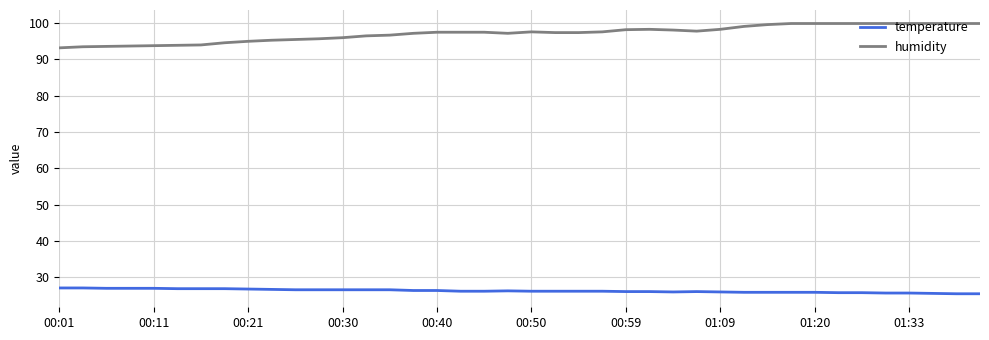

Which series has the widest spread of values?

humidity